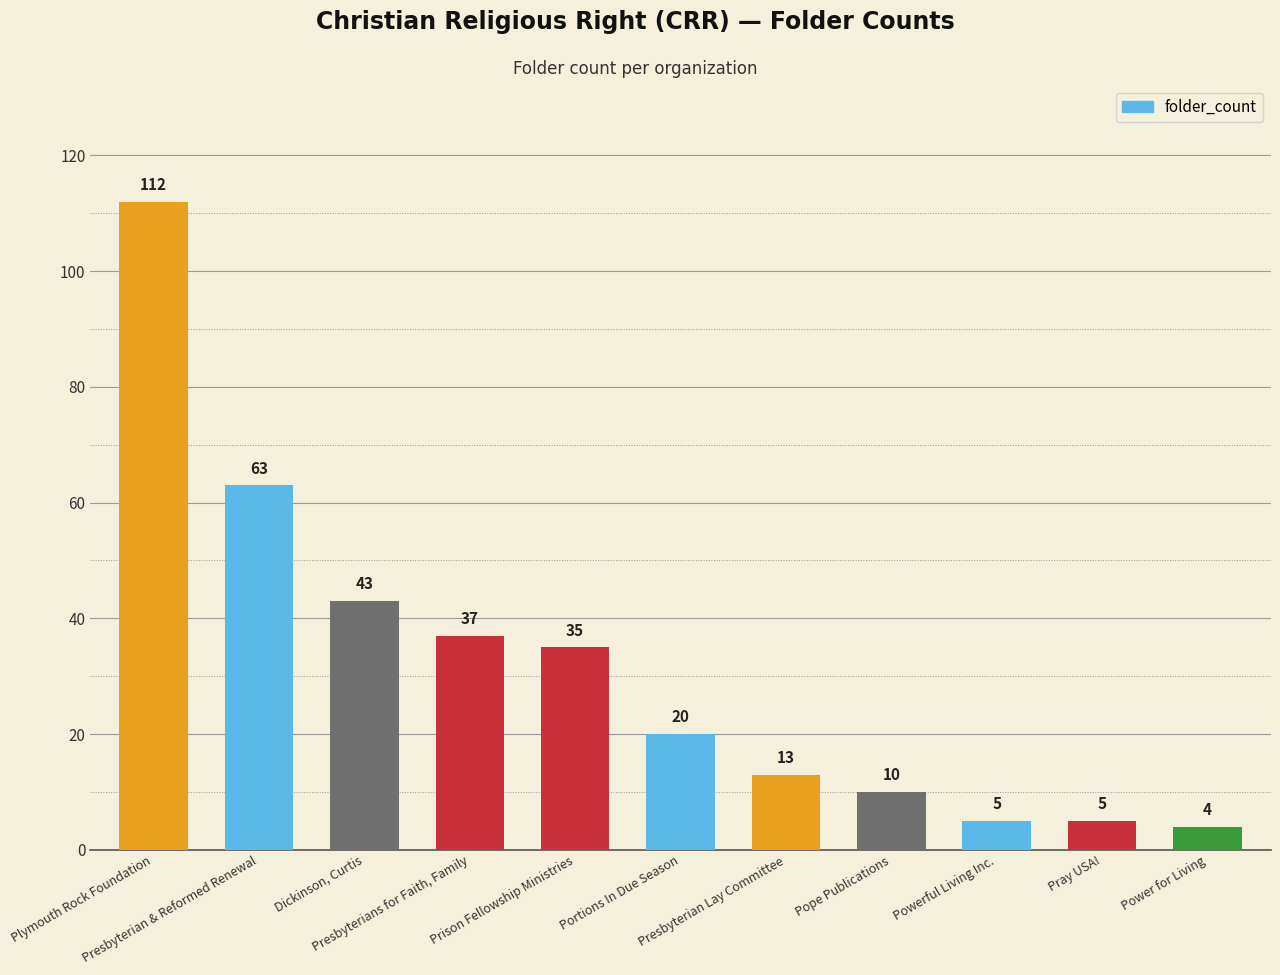

Are the bars horizontal?

No